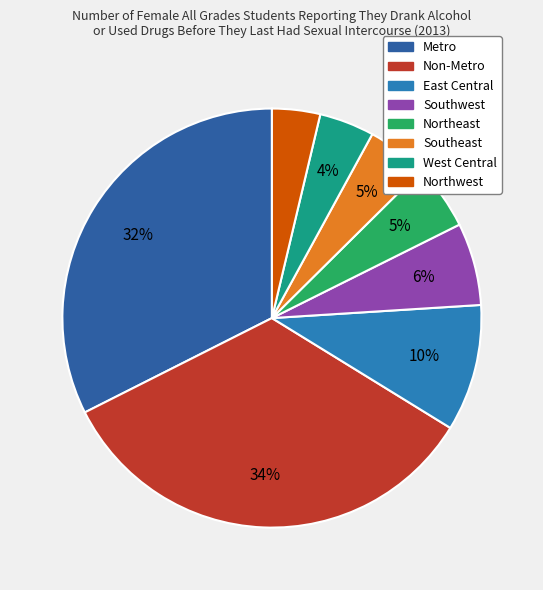

How many segments does this pie chart have?

8